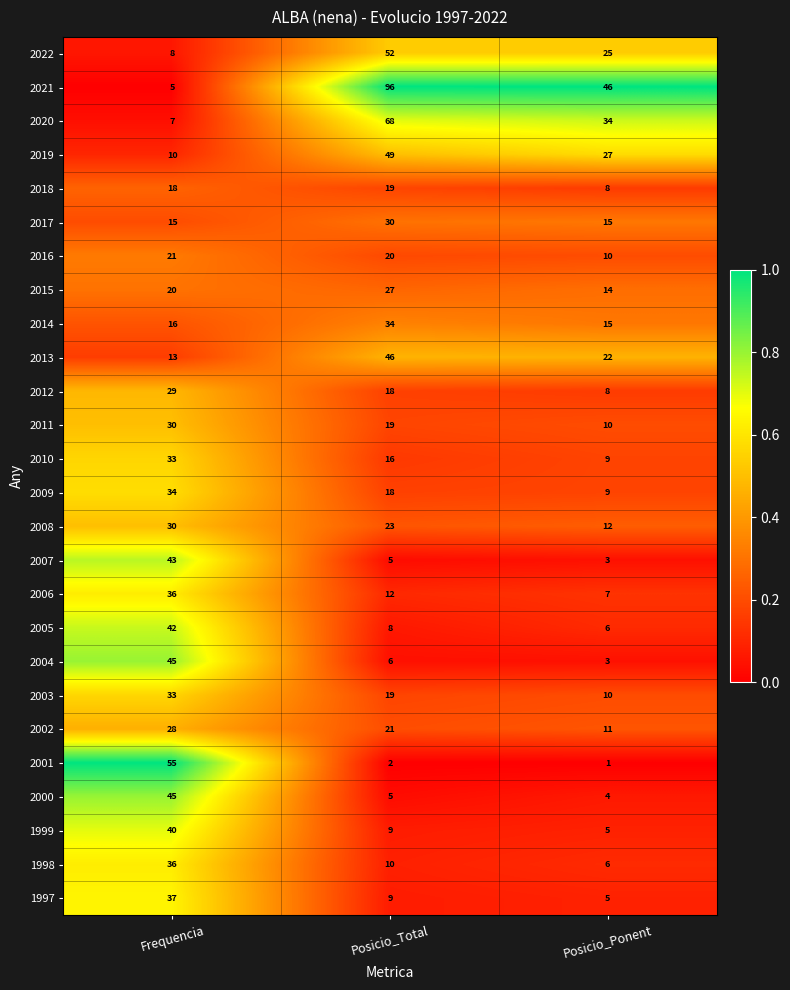

Which label corresponds to the largest value in the chart?

Posicio_Total